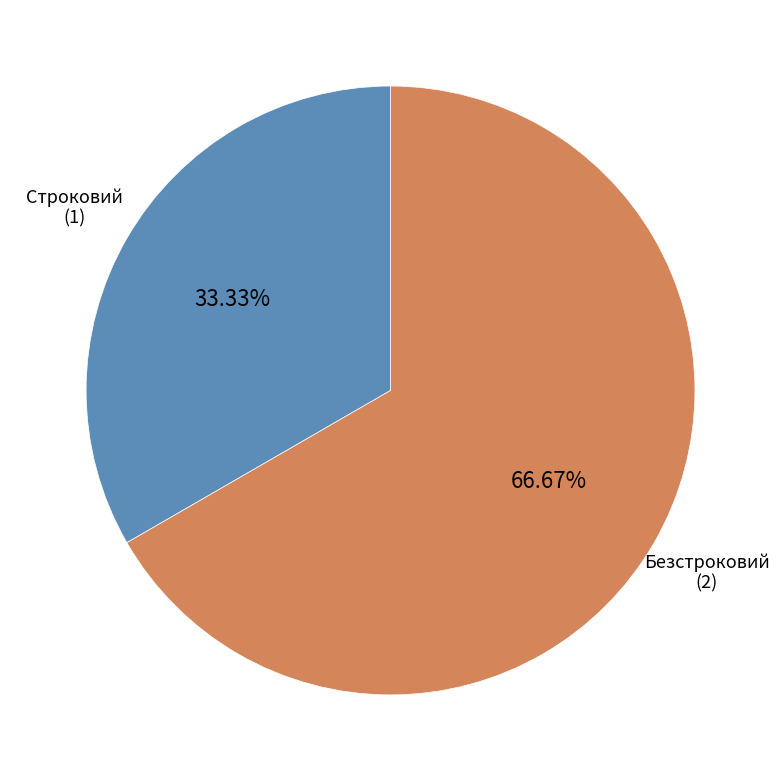

Count the number of slices in the pie.

2